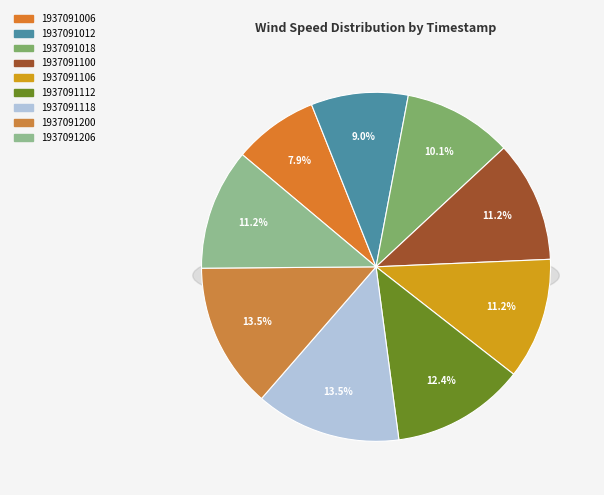

What percentage is NOT represented by 1937091106?

88.8%